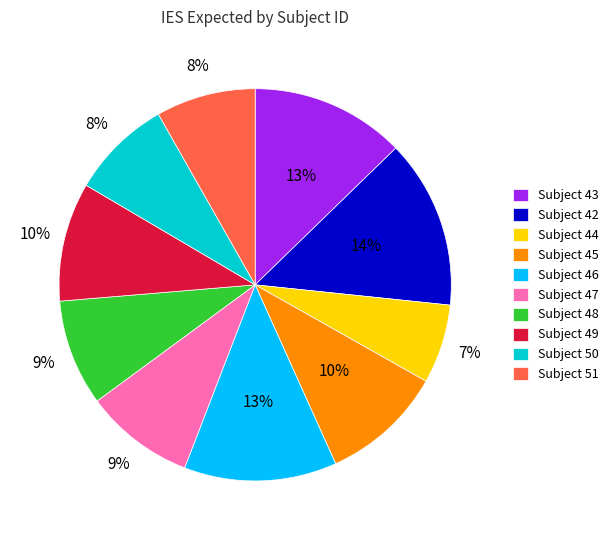

The Subject 45 slice represents 22% of the pie. True or false?

False